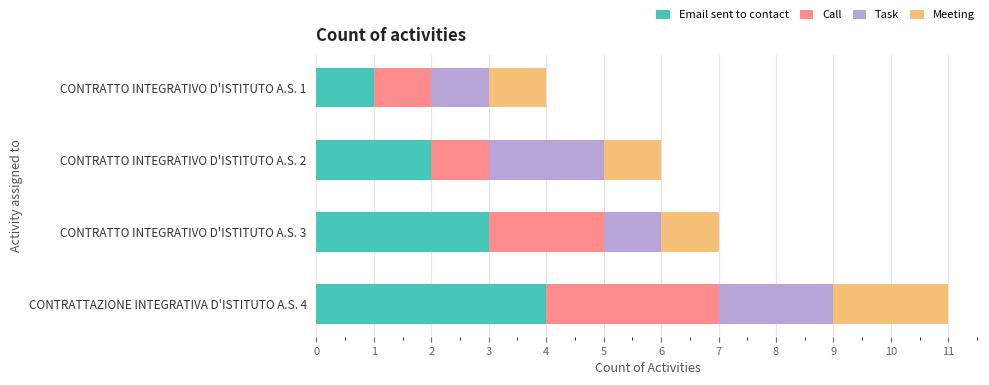

Is it true that Email sent to contact equals 2 at CONTRATTAZIONE INTEGRATIVA D'ISTITUTO A.S. 4?

False